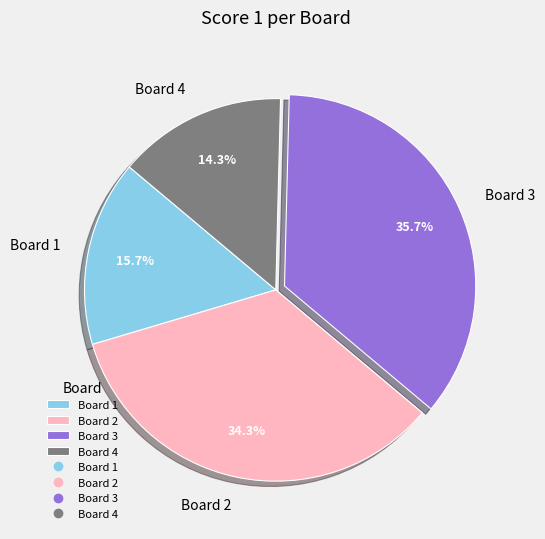

Count the number of slices in the pie.

4